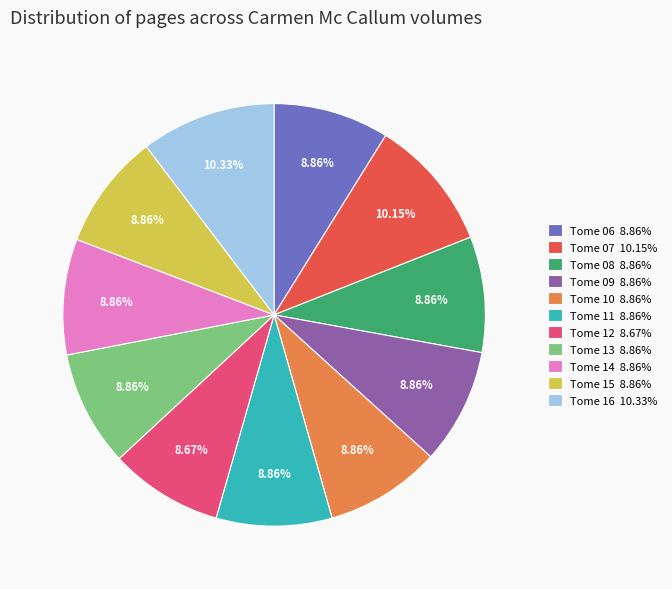

How many segments does this pie chart have?

11